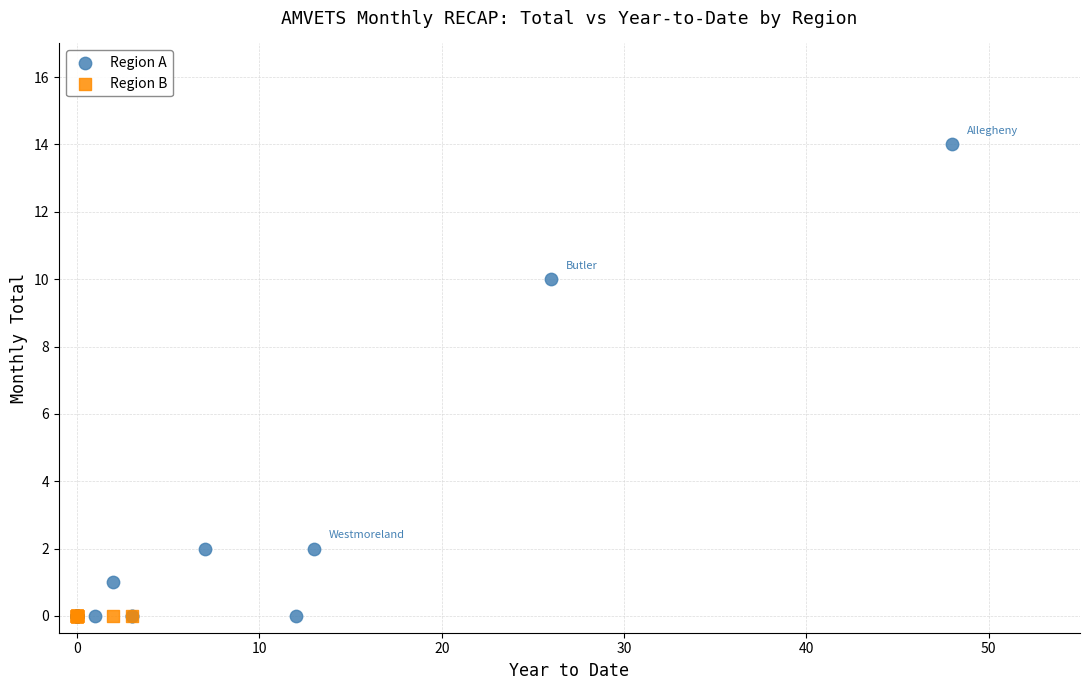

Which series reaches the maximum Y coordinate?

Region A